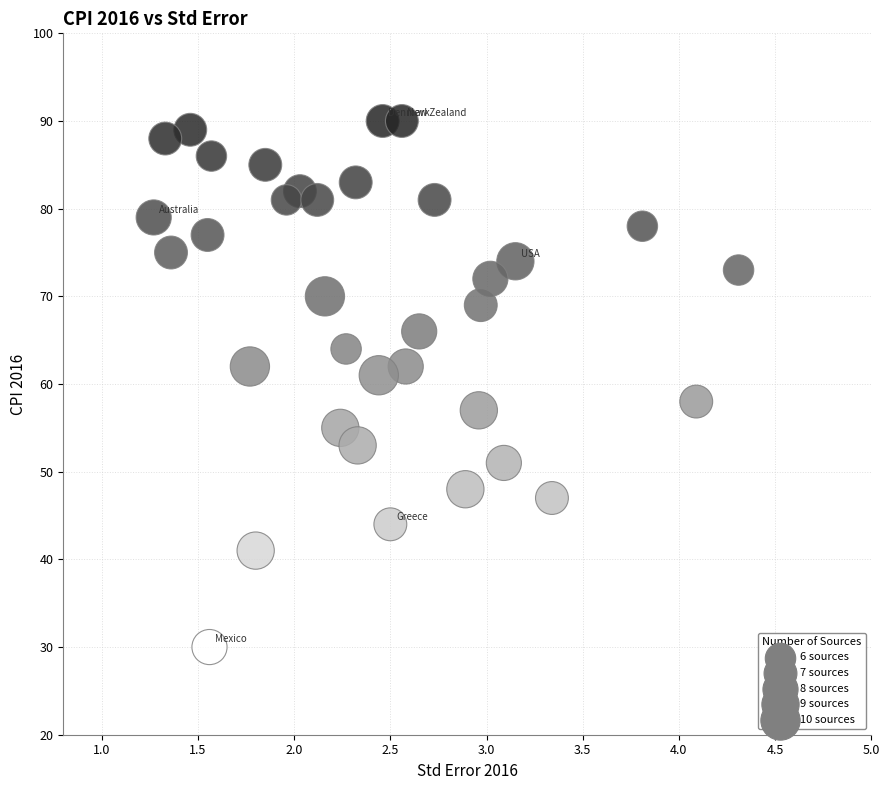

What Y value in the scatter plot is closest to 60?

61